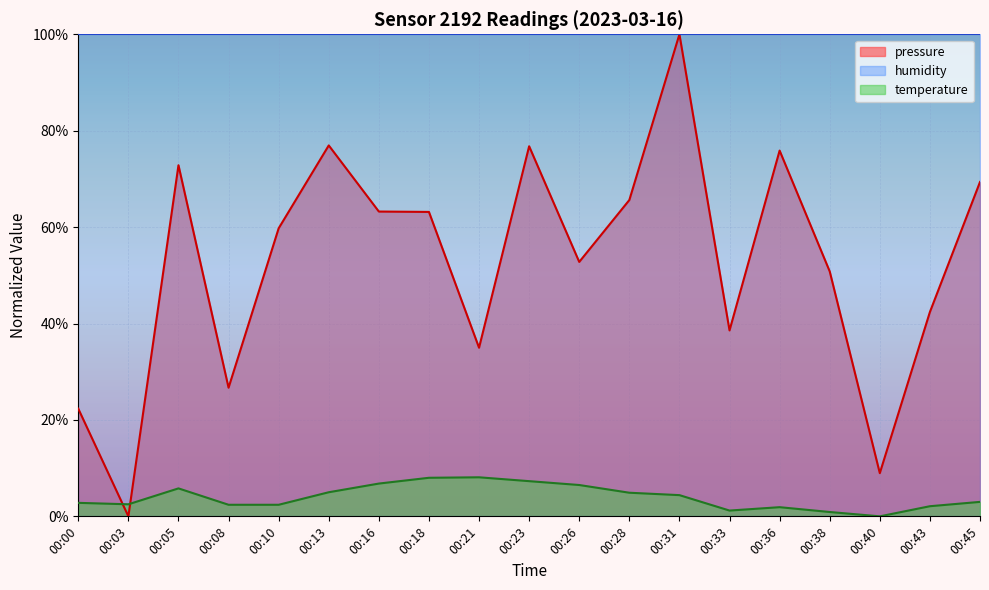

True or false: humidity and temperature intersect in this chart.

False